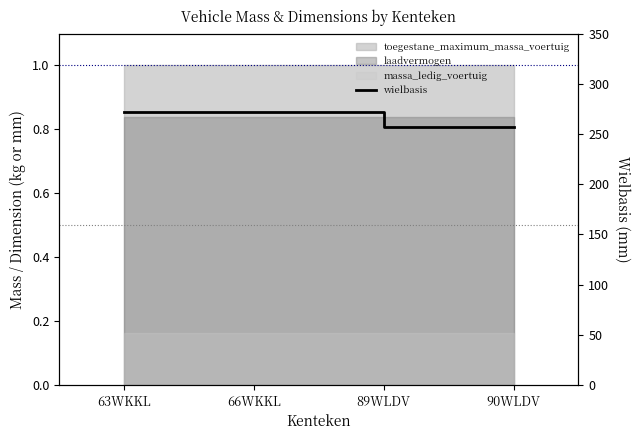

What is the sum of all values?

1058